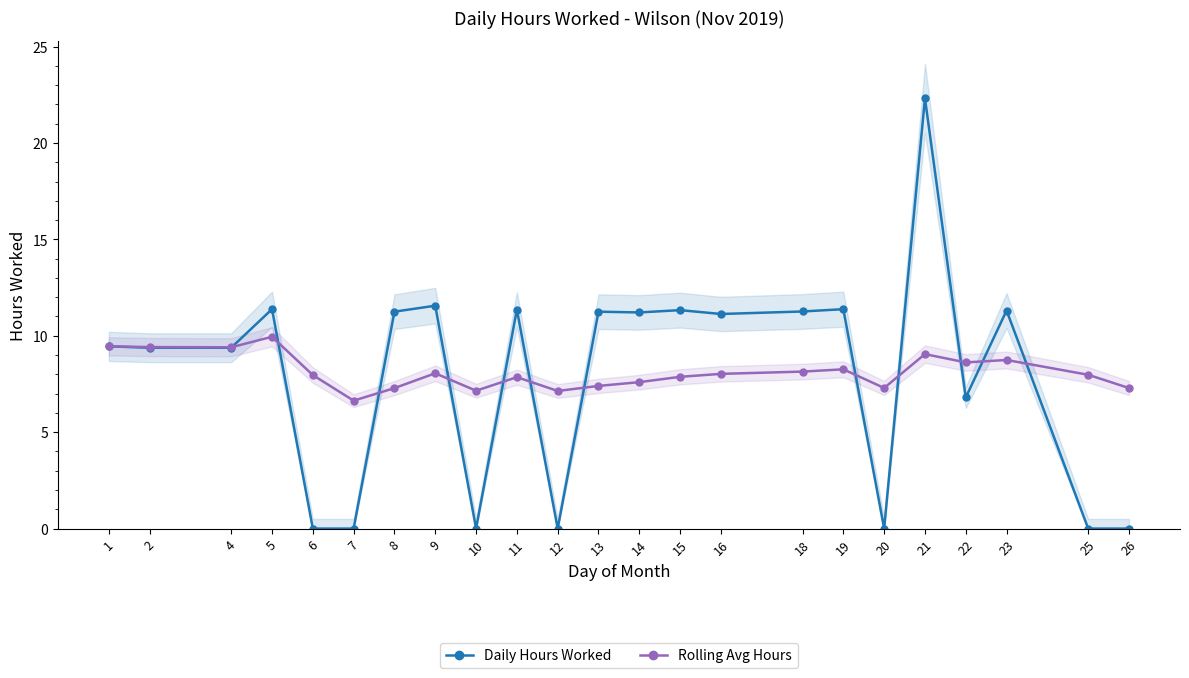

List the labels in order of Rolling Avg Hours value, smallest first.

7, 12, 10, 8, 26, 20, 13, 14, 11, 15, 6, 25, 16, 9, 18, 19, 22, 23, 21, 4, 2, 1, 5